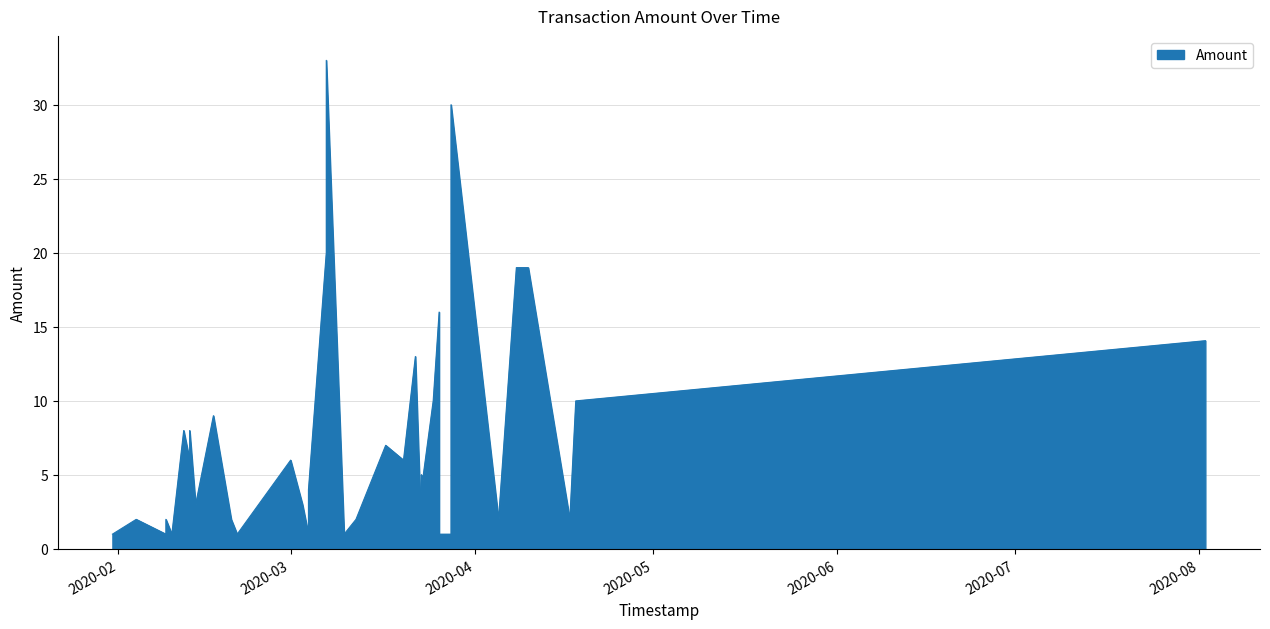

Is it true that the value at 2020-04-17 is 2.8?

False